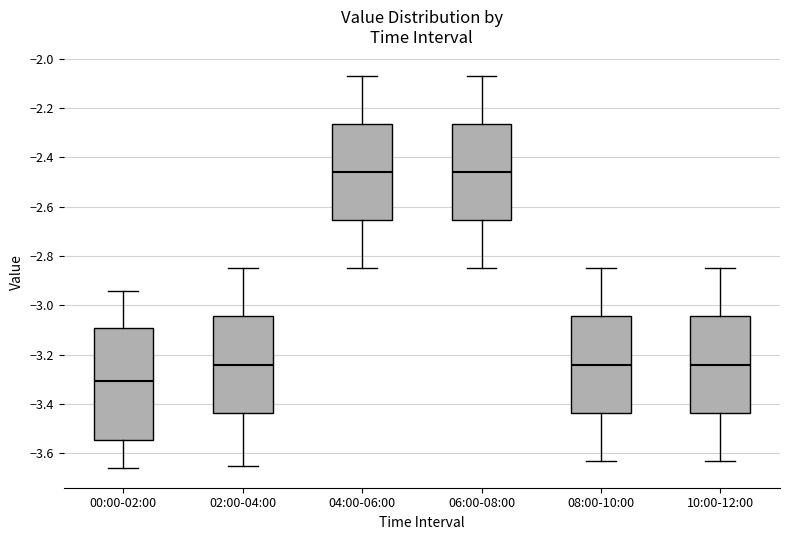

Where does the lower whisker of the box for 02:00-04:00 end on the y-axis? The values are not printed on the chart, so give them approximately, as read against the axis.

-3.64